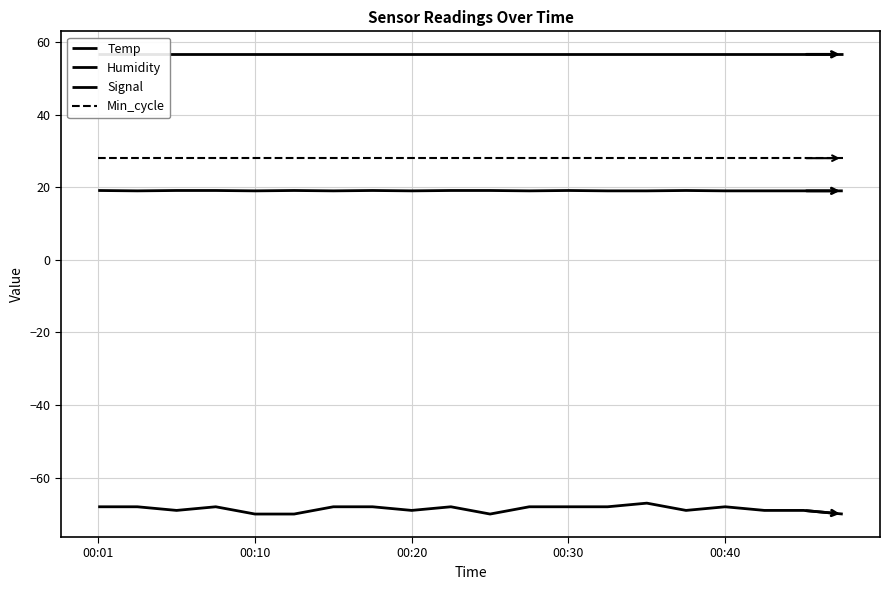

True or false: Min_cycle has a value of 18.3 at 5.

False